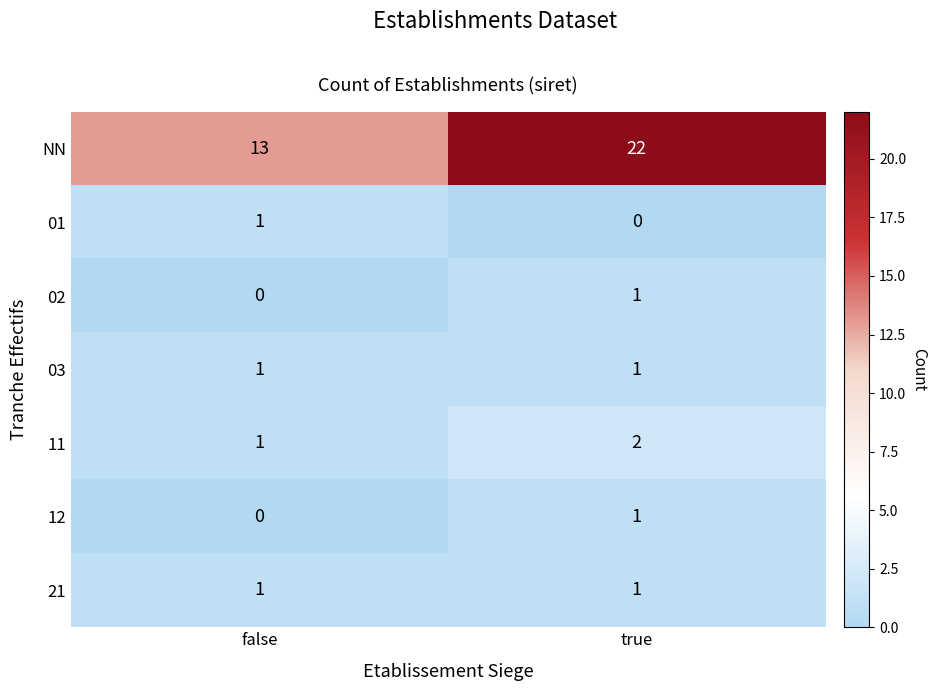

The value of NN at true is 22. True or false?

True